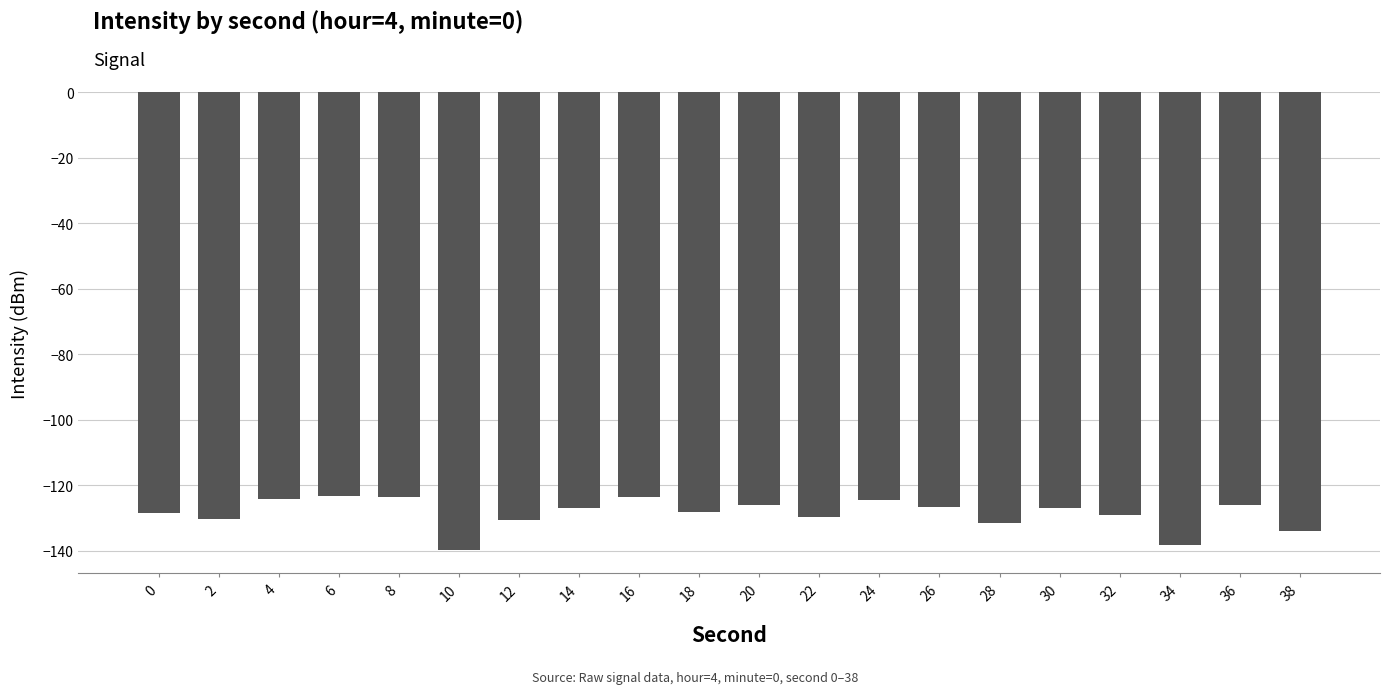

What is the average value?

-128.6